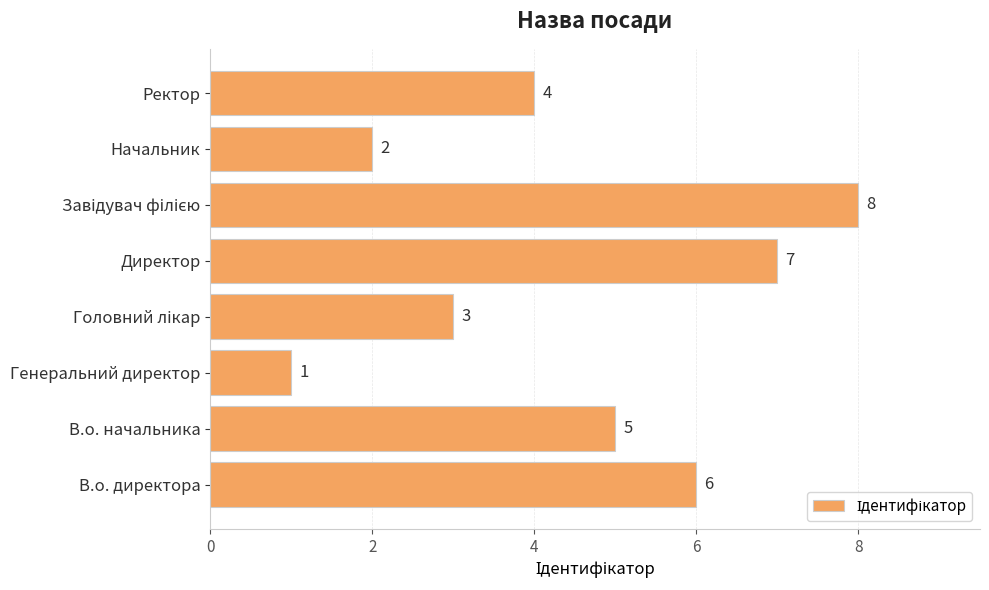

Count the values in the range 3 to 7.

5